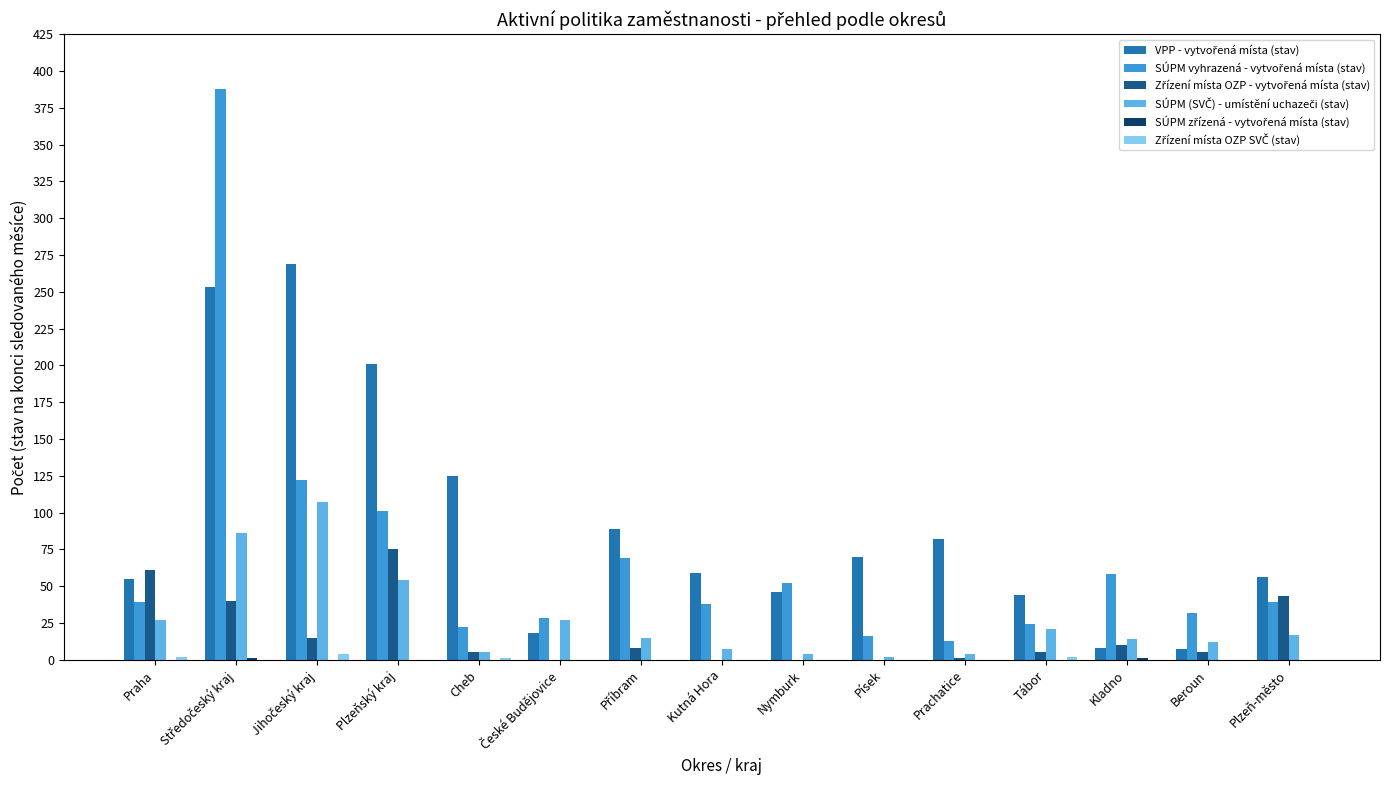

What is the maximum value shown in the chart?

388